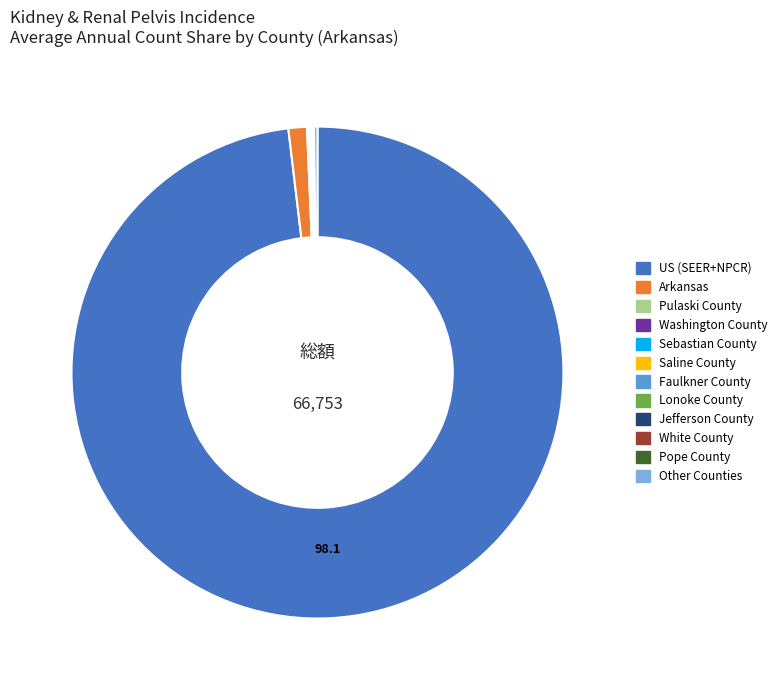

Does any single category account for the majority?

Yes